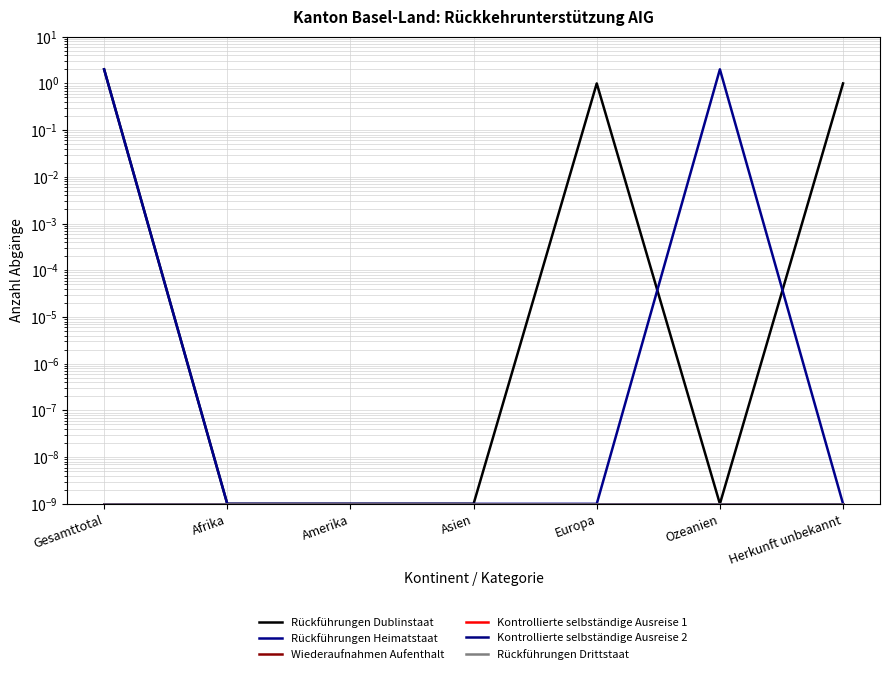

Rank the series by their maximum value, from lowest to highest.

Wiederaufnahmen Aufenthalt, Kontrollierte selbständige Ausreise 1, Kontrollierte selbständige Ausreise 2, Rückführungen Drittstaat, Rückführungen Dublinstaat, Rückführungen Heimatstaat